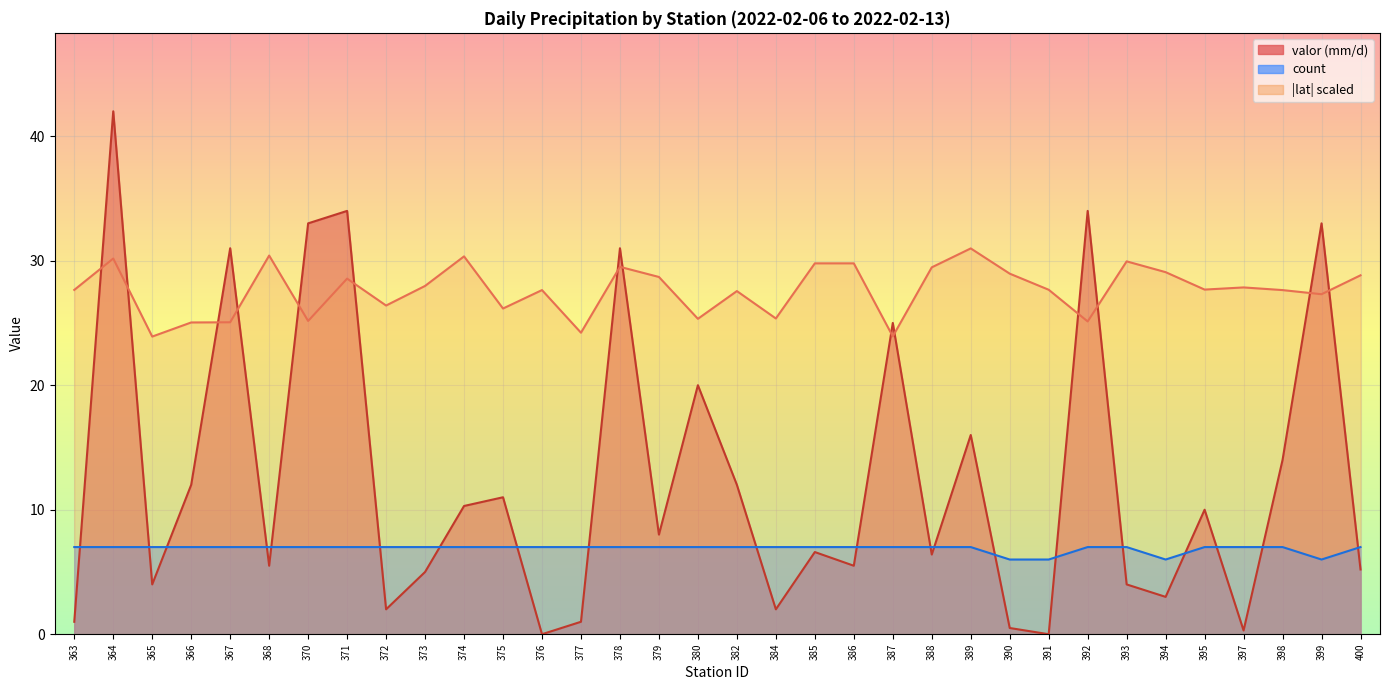

What is the value of the count point at the 14th from the left?

7.0